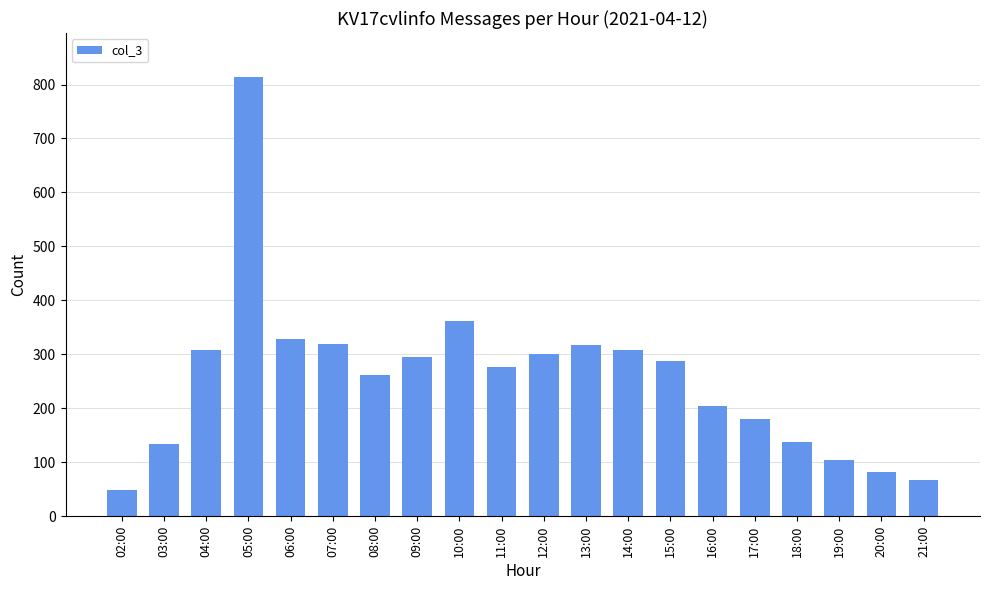

The chart shows a value of 308 at 04:00. True or false?

True